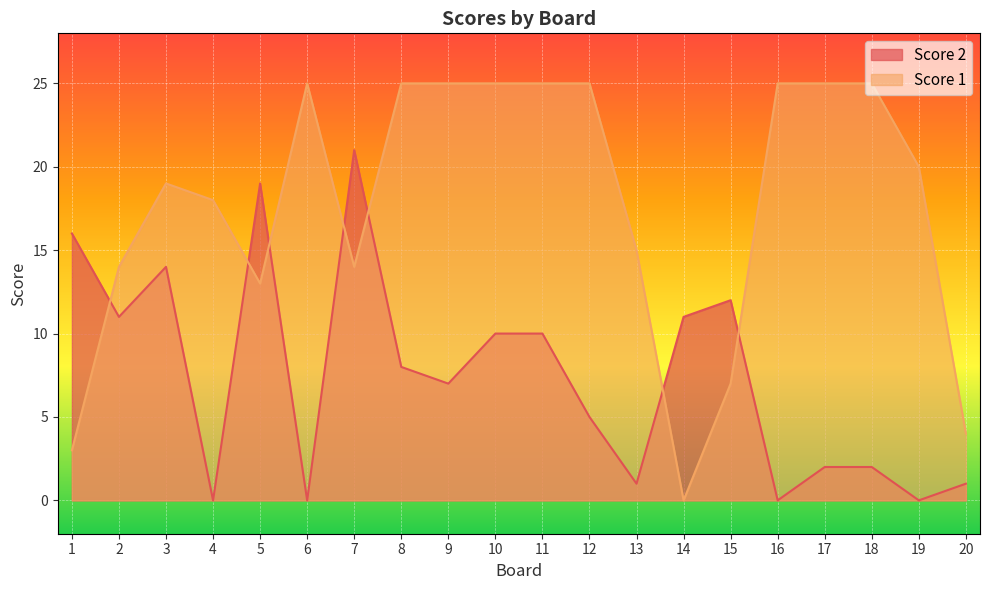

At which category is the sum across all series the highest?

7